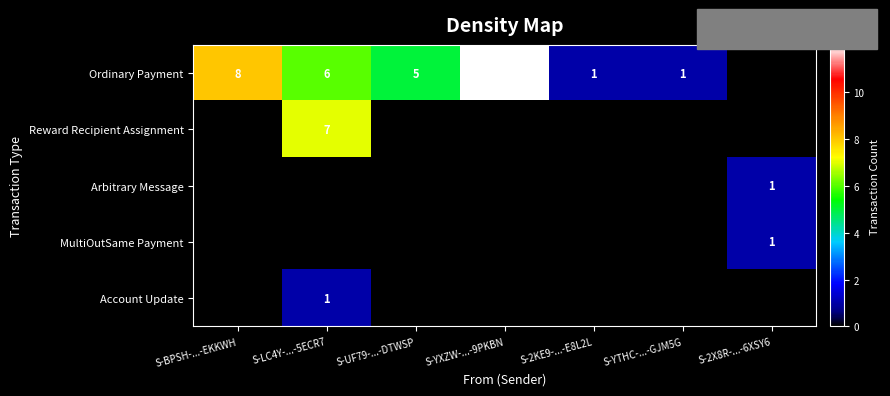

What is the maximum value shown in the chart?

12